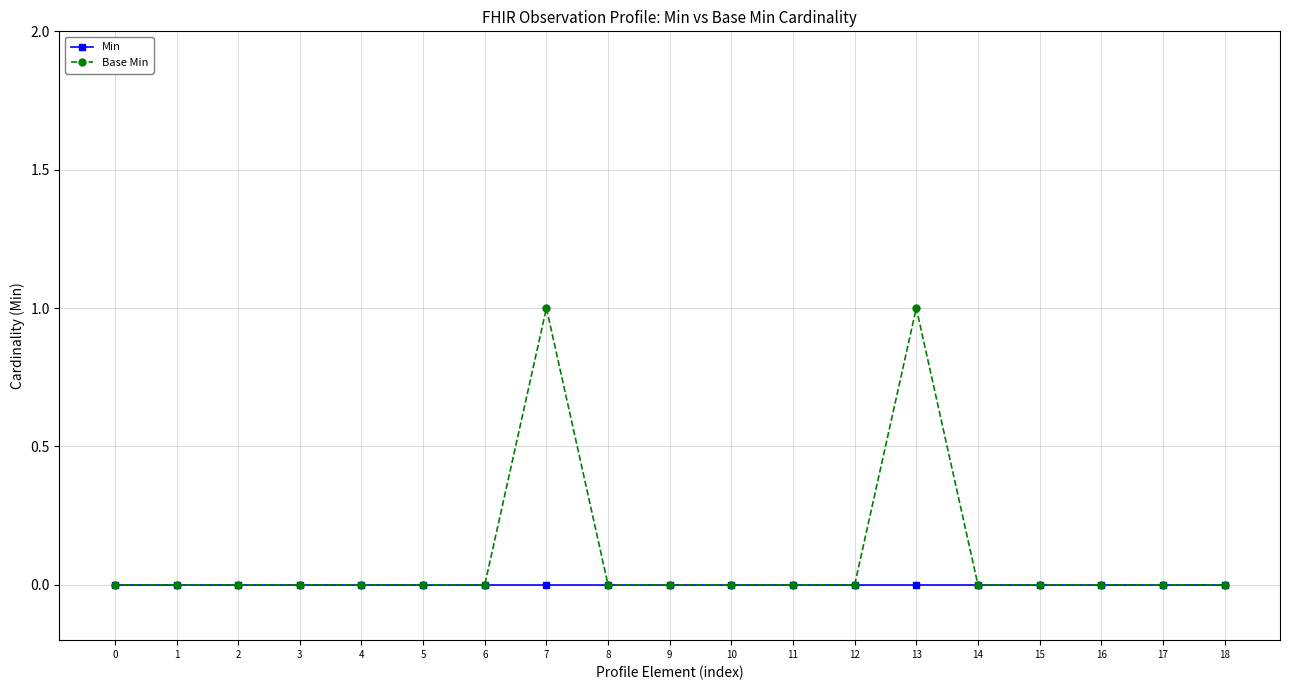

Which series has the largest total across all categories?

Base Min